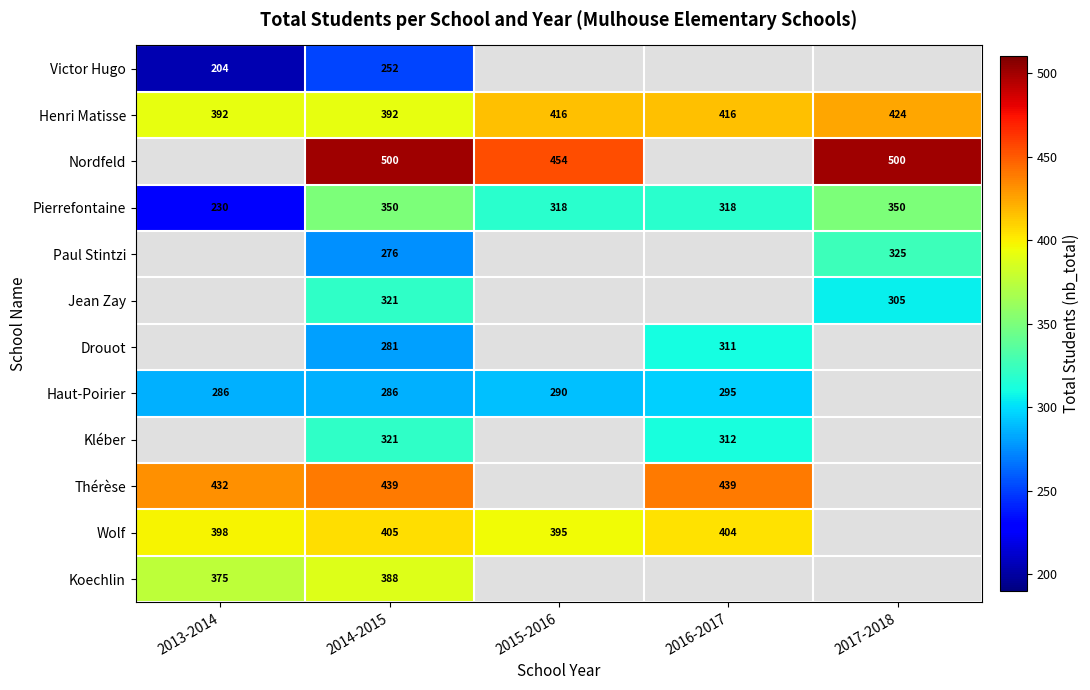

What is the sum of the Haut-Poirier values at 2016-2017 and 2014-2015?

581